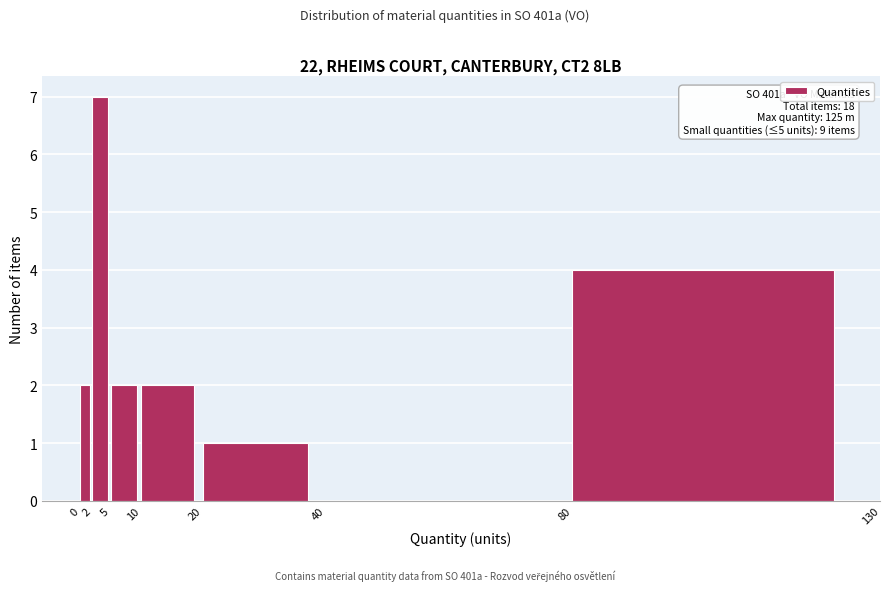

Which range on the x-axis has the tallest bar?

2 to 5